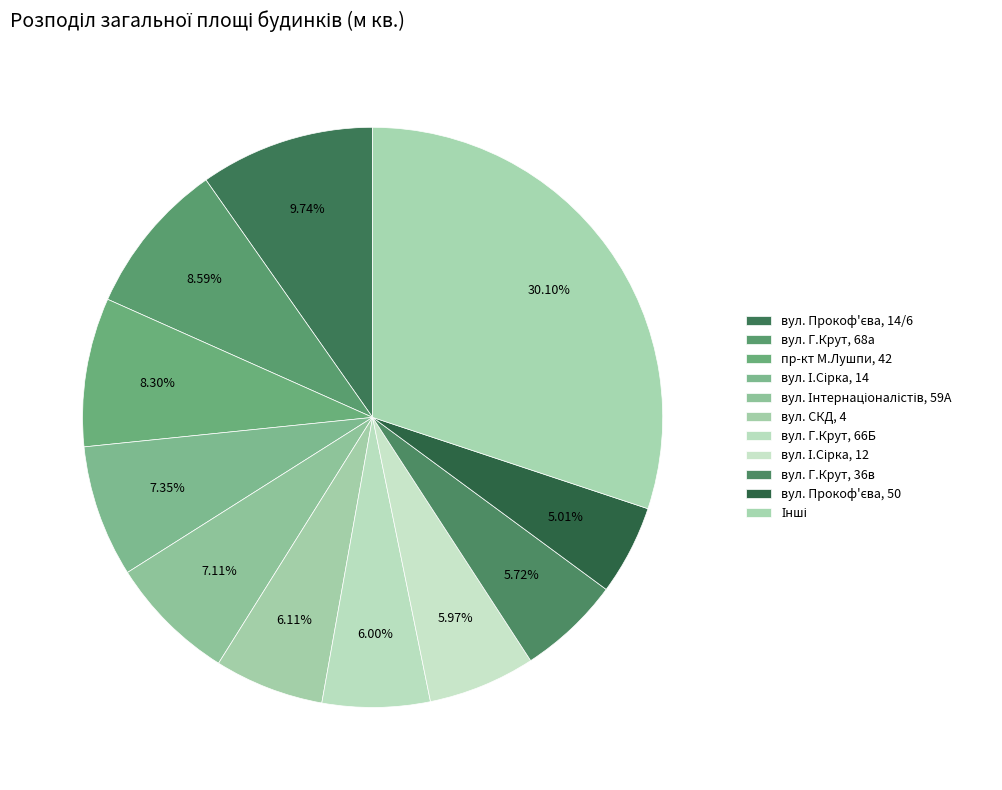

Count the number of slices in the pie.

11